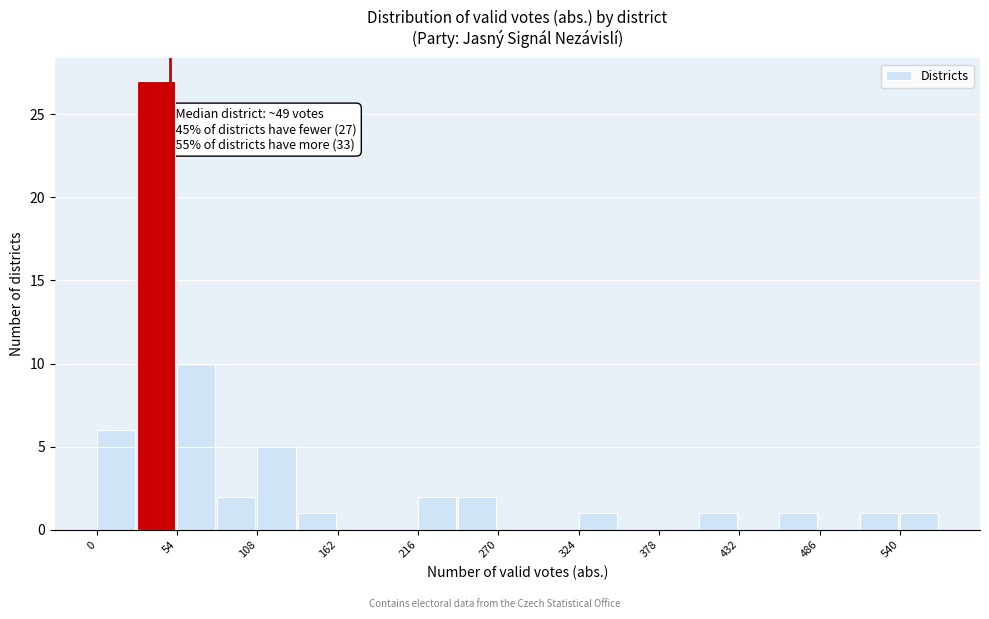

Around what value on the x-axis is the tallest bar? Give the approximate position of its centre, as read against the axis.

40